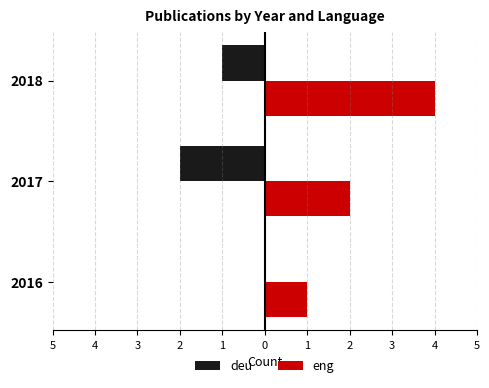

List the series in order of their peak value, highest first.

eng, deu